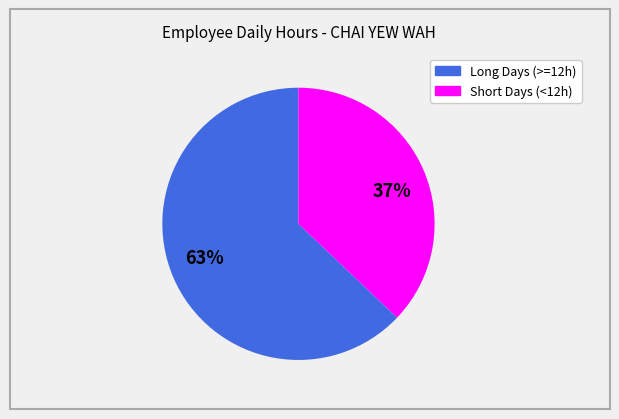

Is there any slice that represents more than half of the pie?

Yes